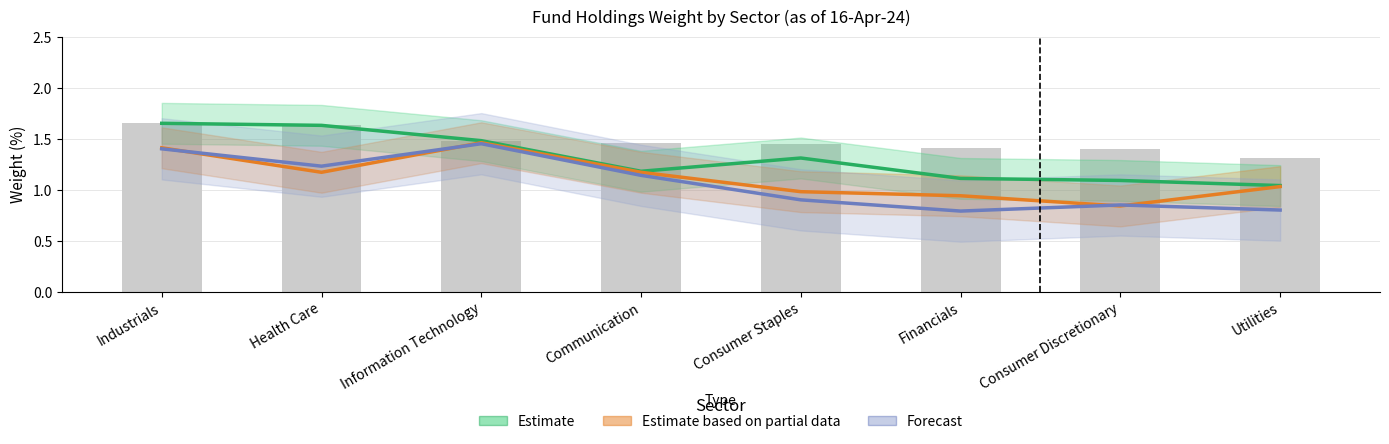

List the labels in order of Forecast value, largest first.

Information Technology, Industrials, Health Care, Communication, Consumer Staples, Consumer Discretionary, Utilities, Financials